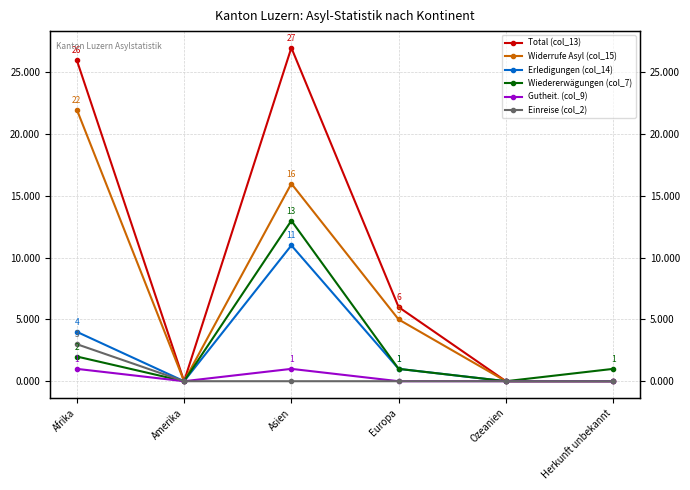

Is this an area chart (filled region under the line)?

No